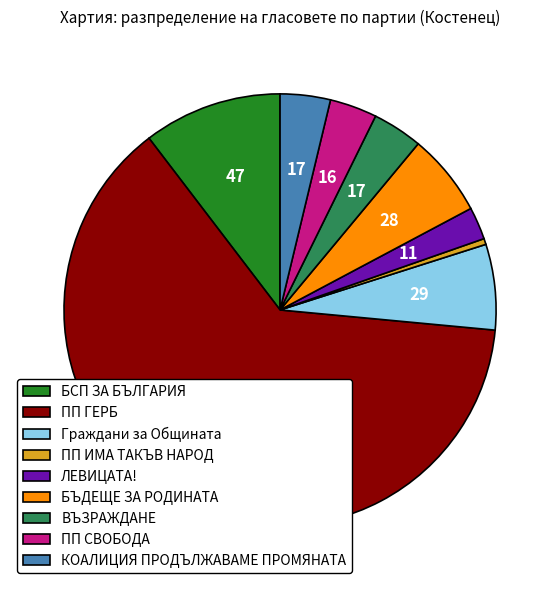

Does ПП ГЕРБ represent more than half of the total?

Yes